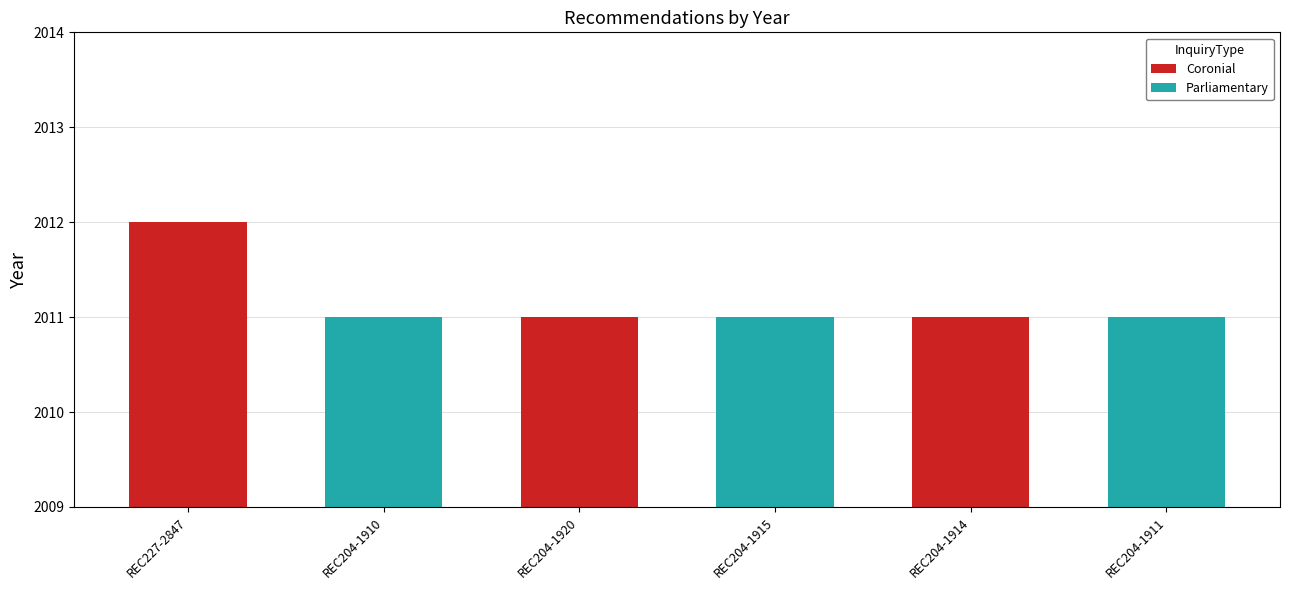

Which has a higher value, REC204-1915 or REC227-2847?

REC227-2847